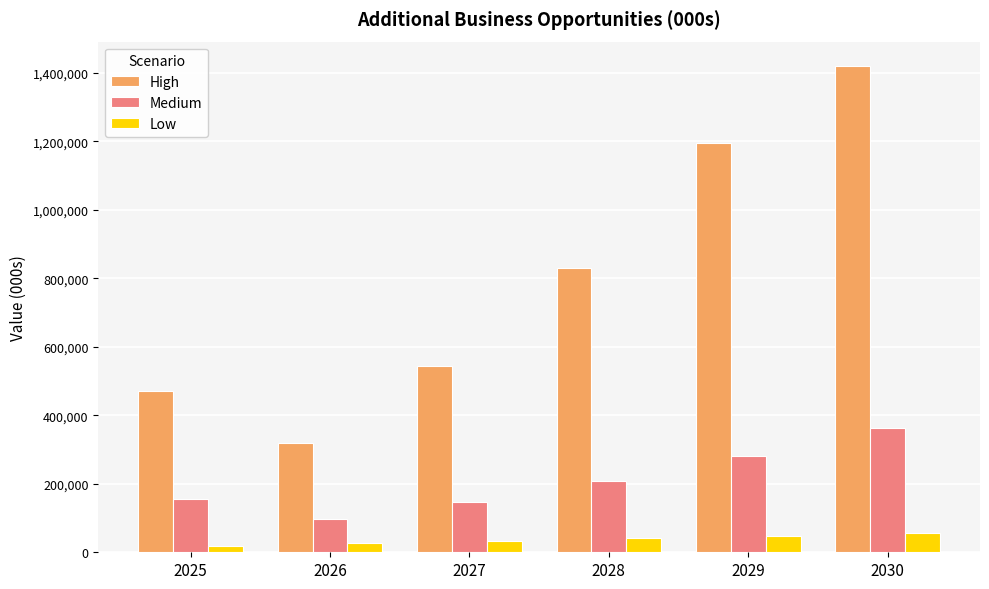

The value of Medium at 2026 is 95883.5. True or false?

True